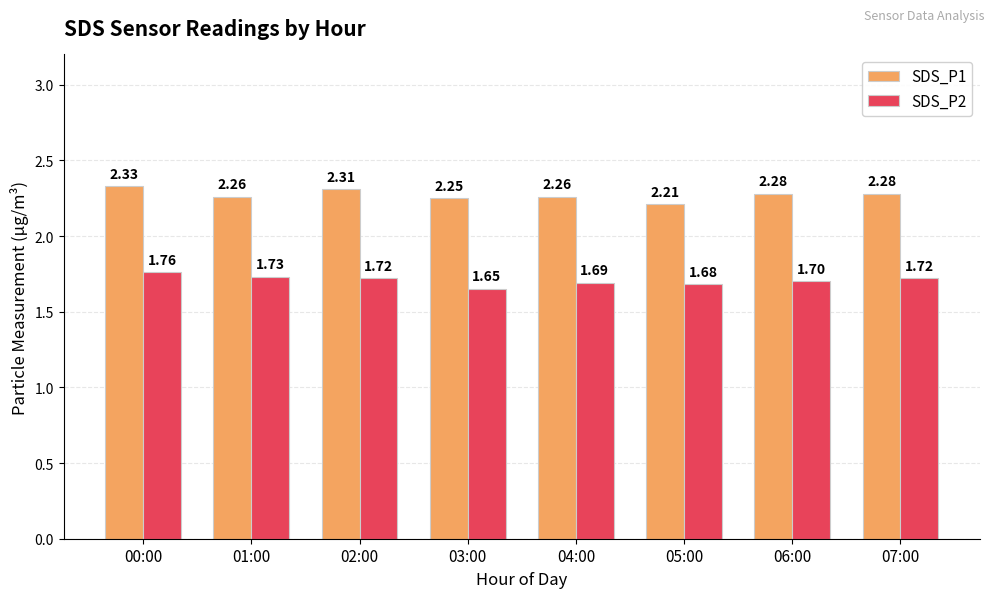

What is the sum of all SDS_P1 values?

18.2